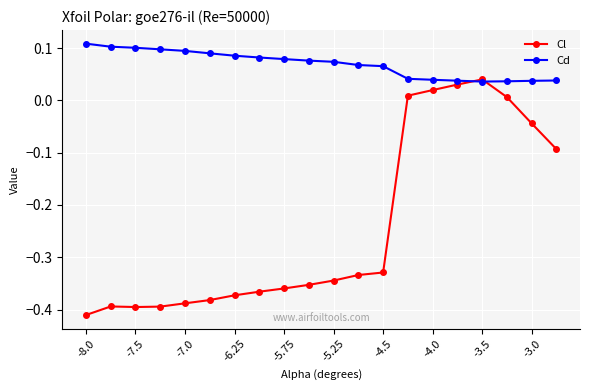

How many negative values does the Cl series have?

15